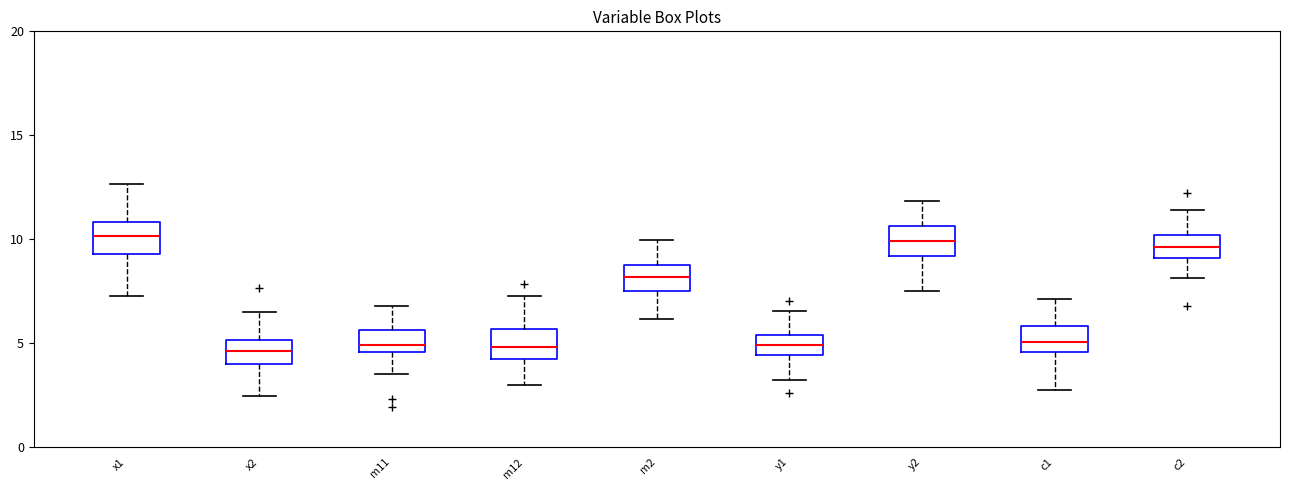

Reading left to right, transcribe this box plot: for each box, give where its median line is, the range the box spans, and where its two whiskers end, as read against the y-axis. The values are not printed on the chart, so give them approximately, as read against the axis.

x1: median 10.0, box 9.5 to 11.0, whiskers 7.5 to 12.5
x2: median 4.5, box 4.0 to 5.0, whiskers 2.5 to 6.5
m11: median 5.0, box 4.5 to 5.5, whiskers 3.5 to 7.0
m12: median 5.0, box 4.0 to 5.5, whiskers 3.0 to 7.5
m2: median 8.0, box 7.5 to 9.0, whiskers 6.0 to 10.0
y1: median 5.0, box 4.5 to 5.5, whiskers 3.0 to 6.5
y2: median 10.0, box 9.0 to 10.5, whiskers 7.5 to 12.0
c1: median 5.0, box 4.5 to 6.0, whiskers 2.5 to 7.0
c2: median 9.5, box 9.0 to 10.0, whiskers 8.0 to 11.5